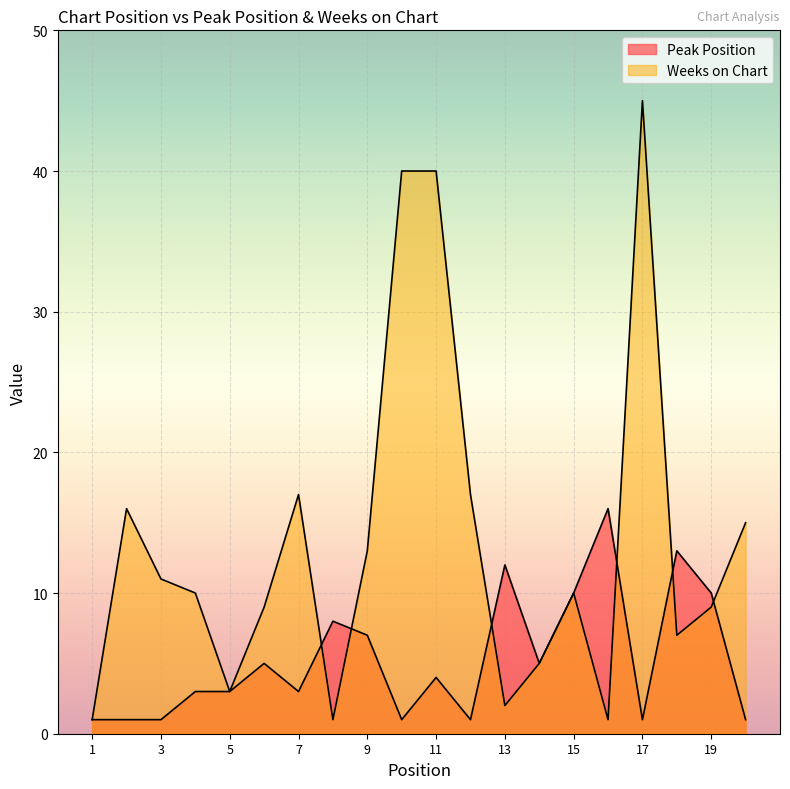

True or false: Peak Position and Weeks on Chart cross at least once.

True